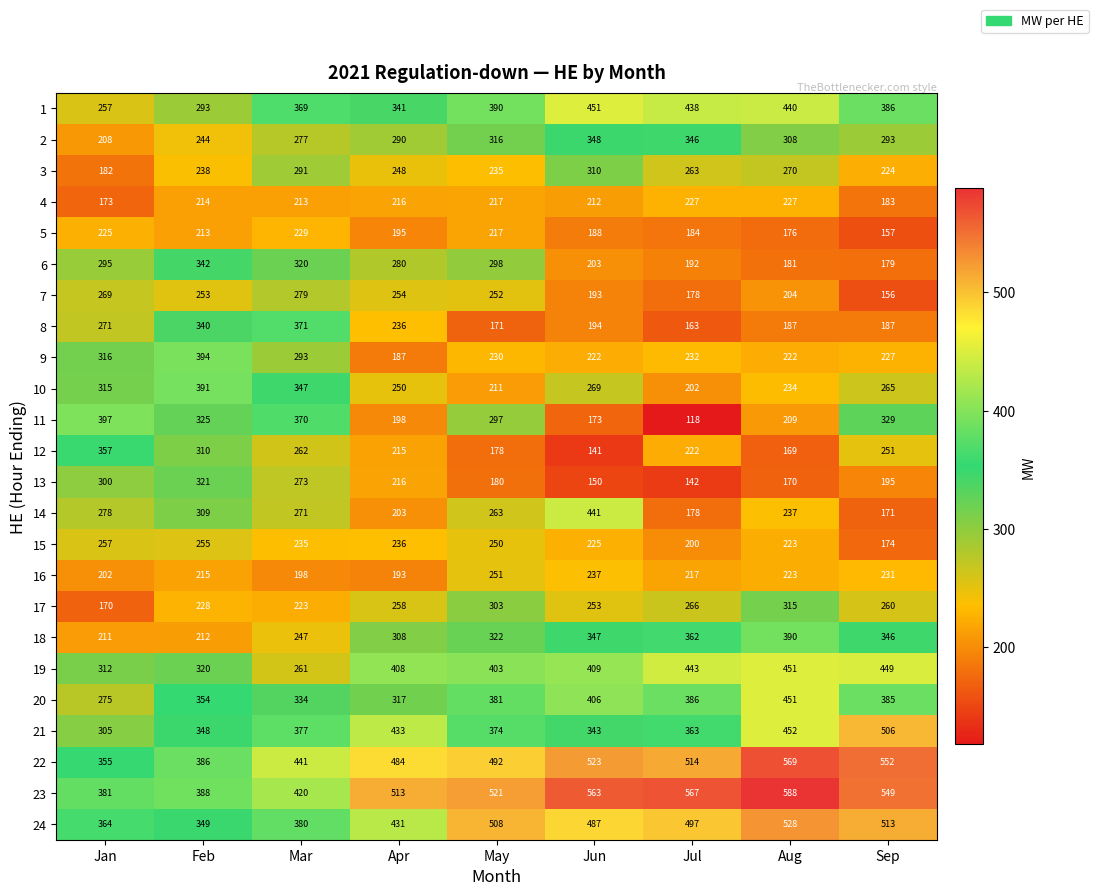

What is the difference between the 12 values at May and Jun?

37